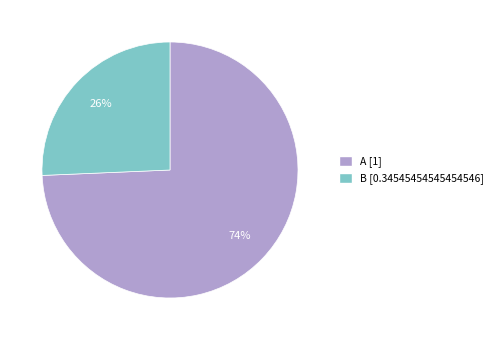

How many slices are in this pie chart?

2